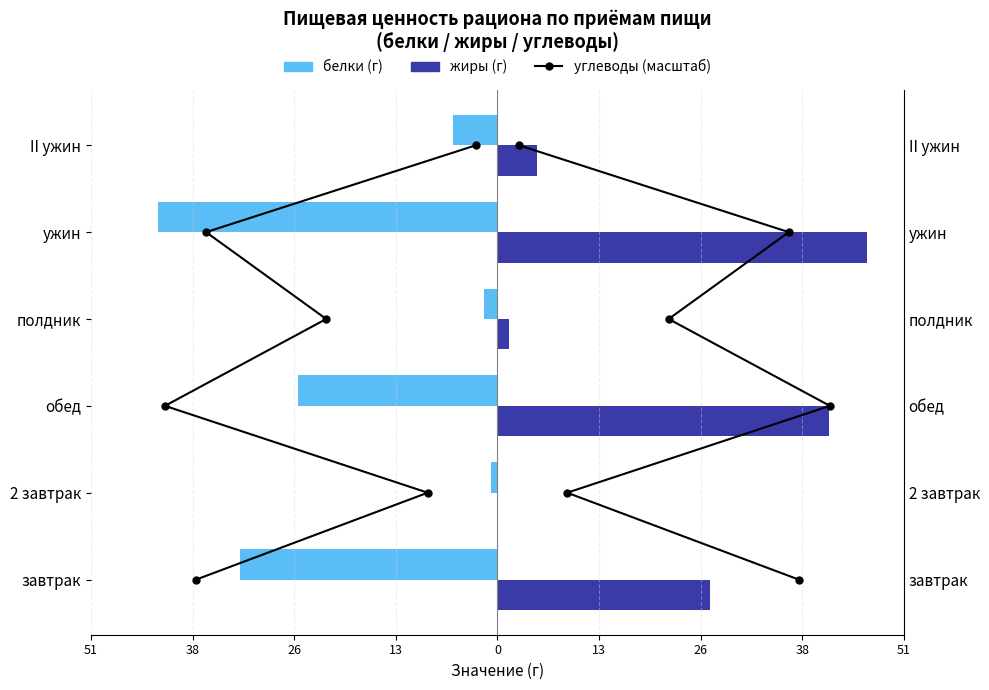

How many groups of bars are there?

6